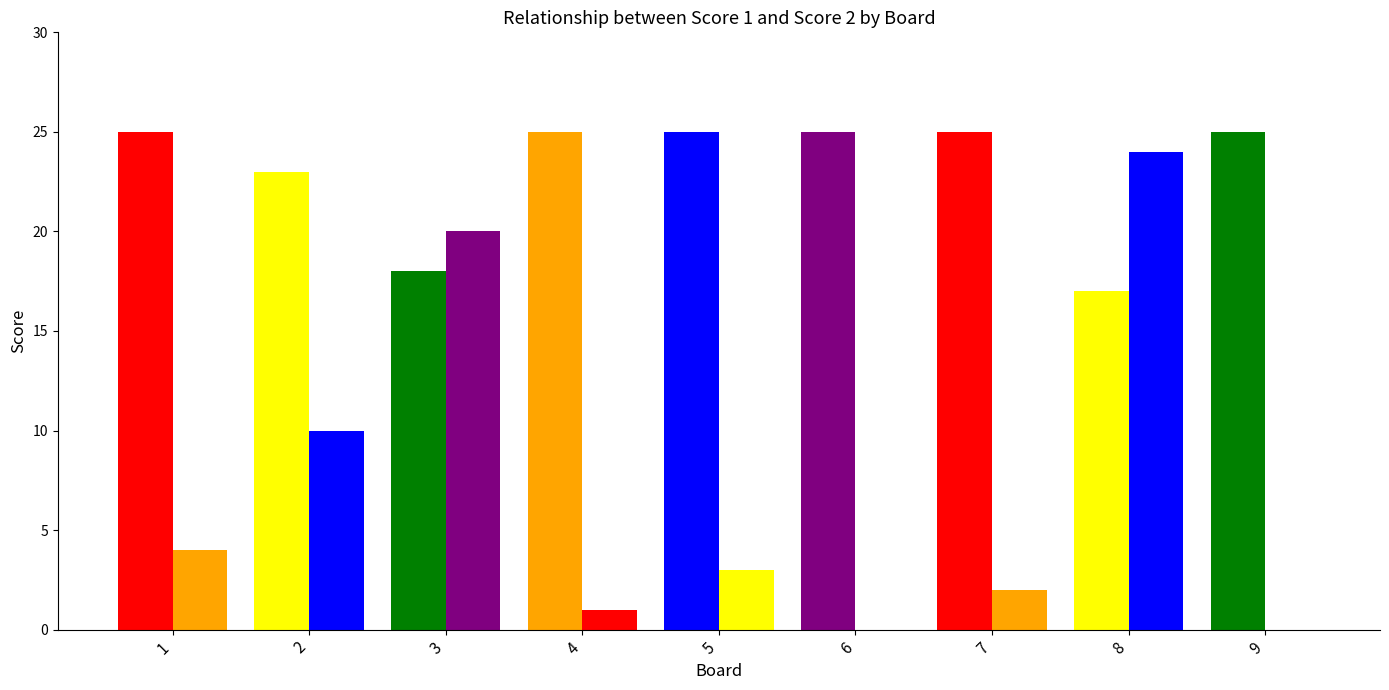

Which category has the highest value in the Score 1 series?

1